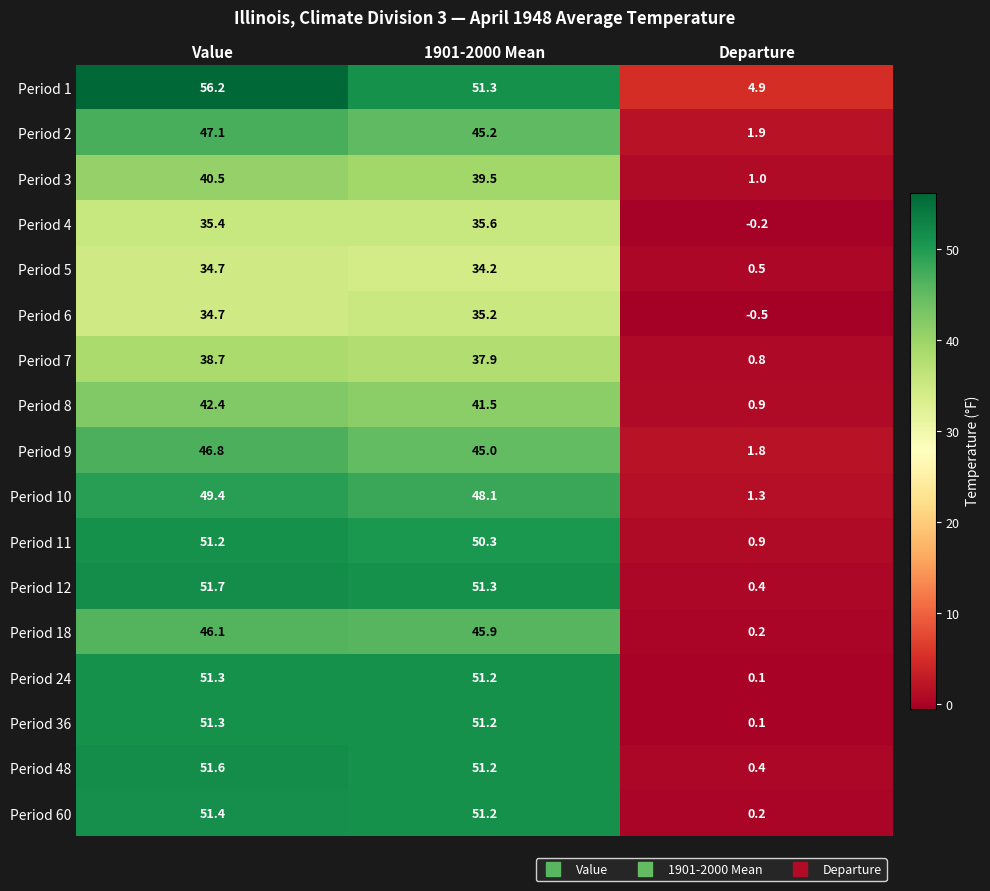

What is the spread (max minus min) of values at Value?

21.5